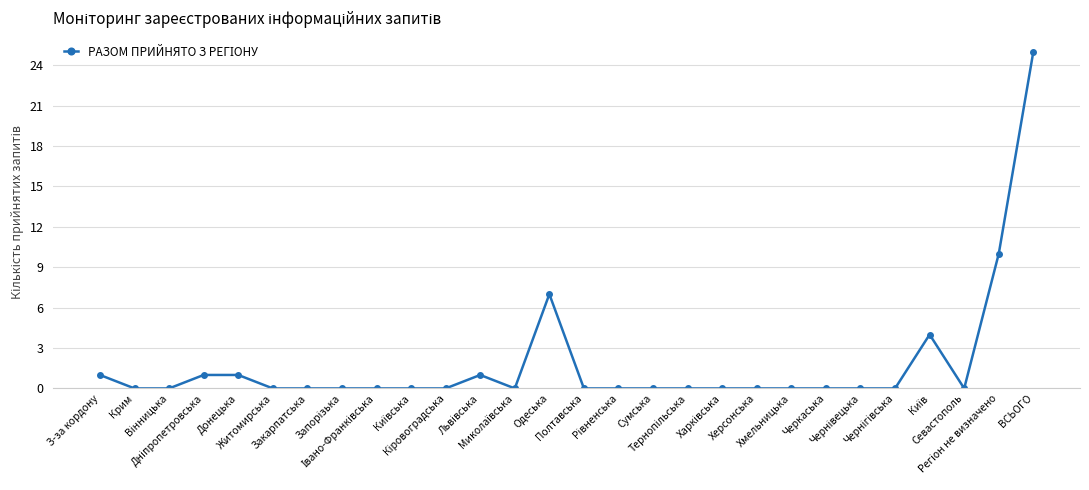

Does the chart display data point markers on the line(s)?

Yes